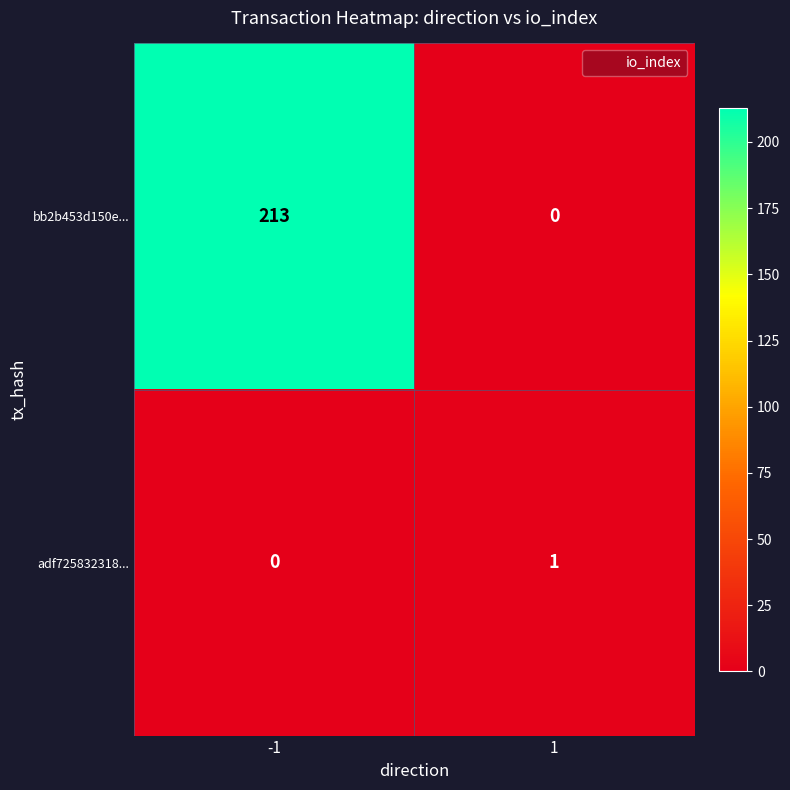

Which series has the largest total across all categories?

bb2b453d150e...